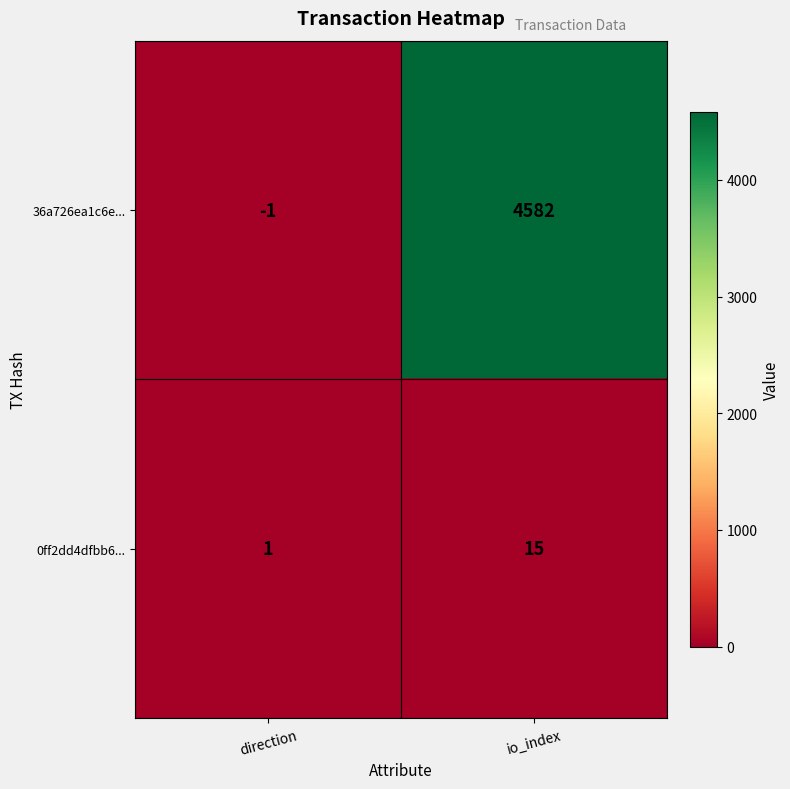

What is the difference between the maximum and minimum values in the 36a726ea1c6e... series?

4583